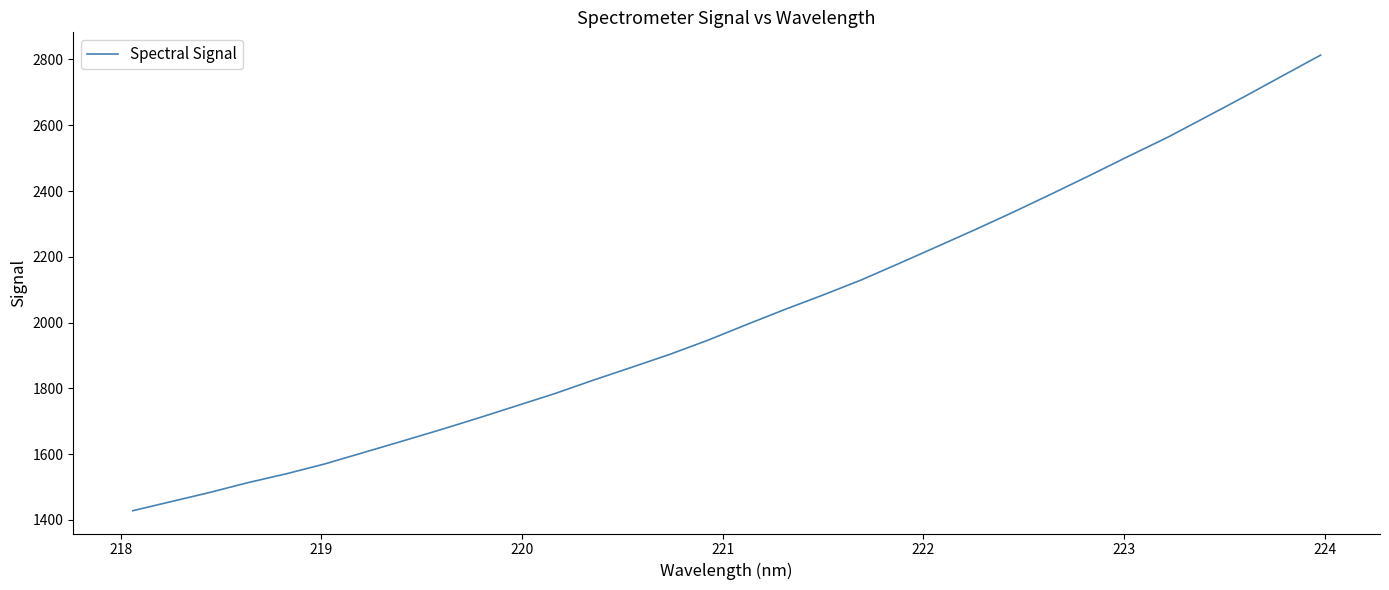

What is the smallest value displayed?

1428.1